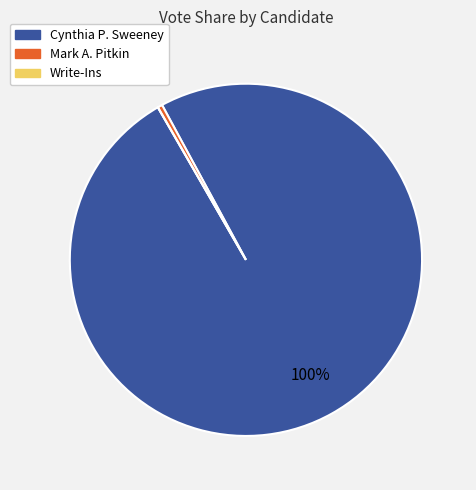

To the nearest percent, what is the difference between the largest and smallest slice percentages?

100%